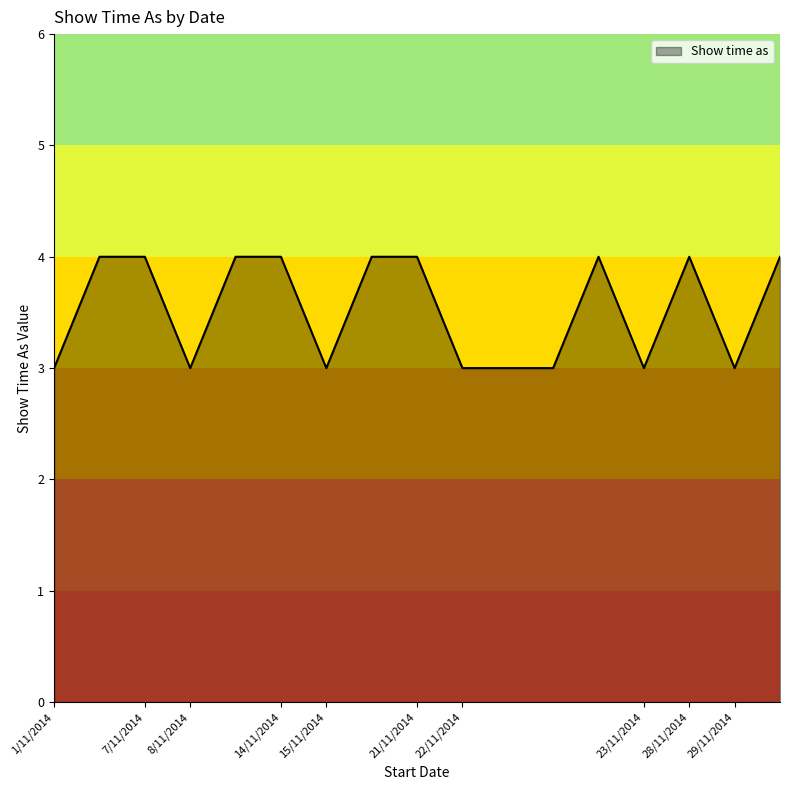

What is the smallest value displayed?

3